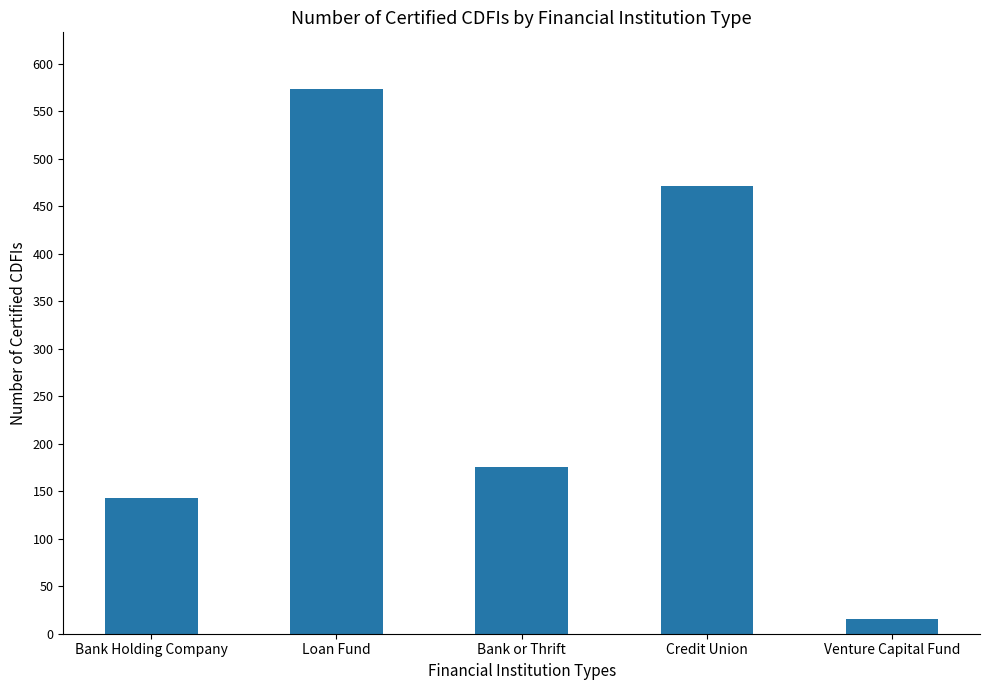

Reading left to right, what are all the values shown in this chart?

Bank Holding Company=143	Loan Fund=573	Bank or Thrift=176	Credit Union=471	Venture Capital Fund=15